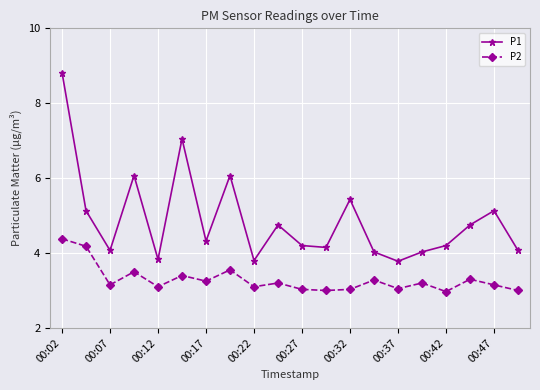

List the series in order of their peak value, lowest first.

P2, P1